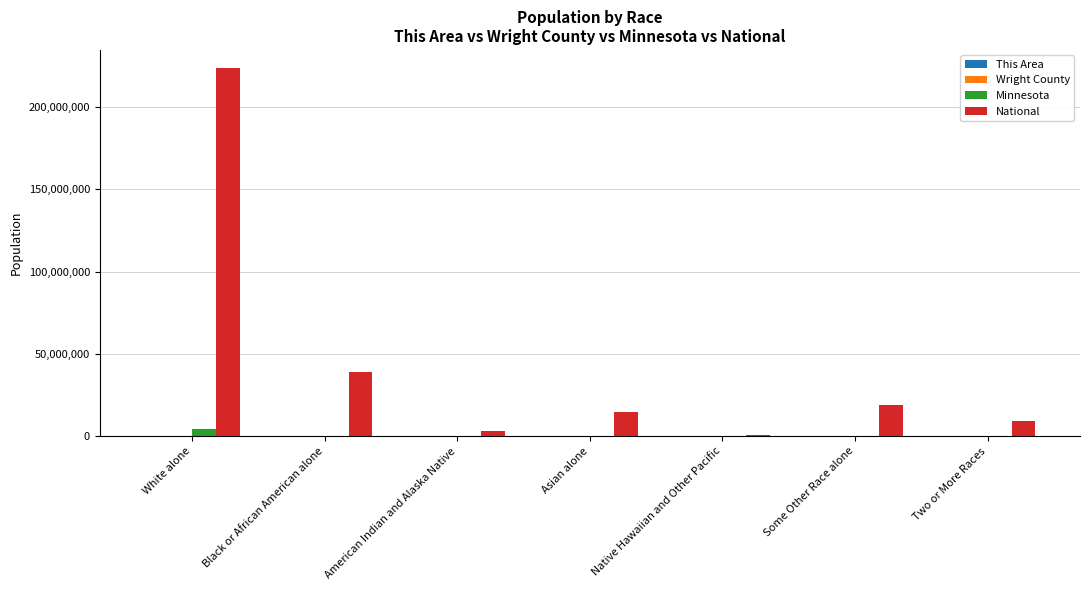

The value of National at White alone is 223553265. True or false?

True